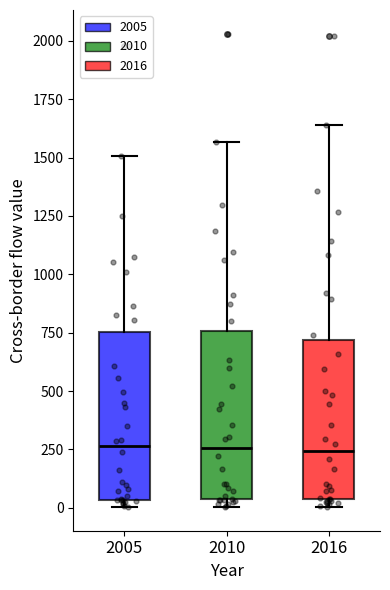

Where does the upper whisker of the box at x = 2005 end on the y-axis? The values are not printed on the chart, so give them approximately, as read against the axis.

1500